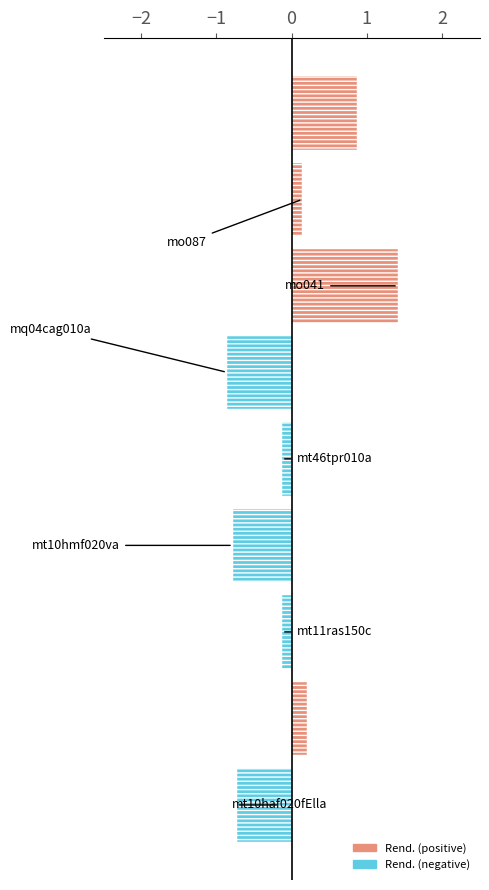

What is the smallest value displayed?

-0.9